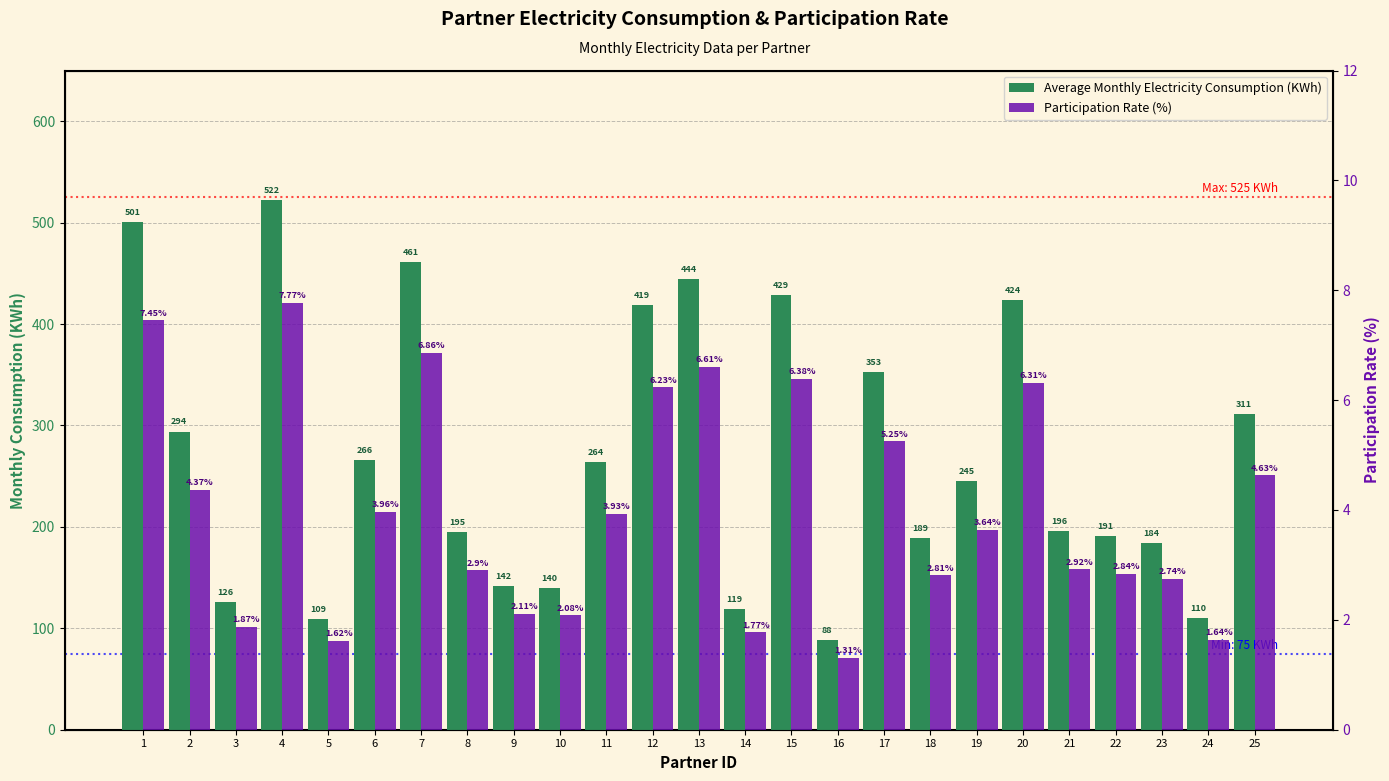

Reading left to right, what are all the values shown in this chart?

Average Monthly Electricity Consumption (KWh): 1=501.0	2=294.0	3=126.0	4=522.0	5=109.0	6=266.0	7=461.0	8=195.0	9=142.0	10=140.0	11=264.0	12=419.0	13=444.0	14=119.0	15=429.0	16=88.0	17=353.0	18=189.0	19=245.0	20=424.0	21=196.0	22=191.0	23=184.0	24=110.0	25=311.0
Participation Rate (%): 1=7.5	2=4.4	3=1.9	4=7.8	5=1.6	6=4.0	7=6.9	8=2.9	9=2.1	10=2.1	11=3.9	12=6.2	13=6.6	14=1.8	15=6.4	16=1.3	17=5.2	18=2.8	19=3.6	20=6.3	21=2.9	22=2.8	23=2.7	24=1.6	25=4.6